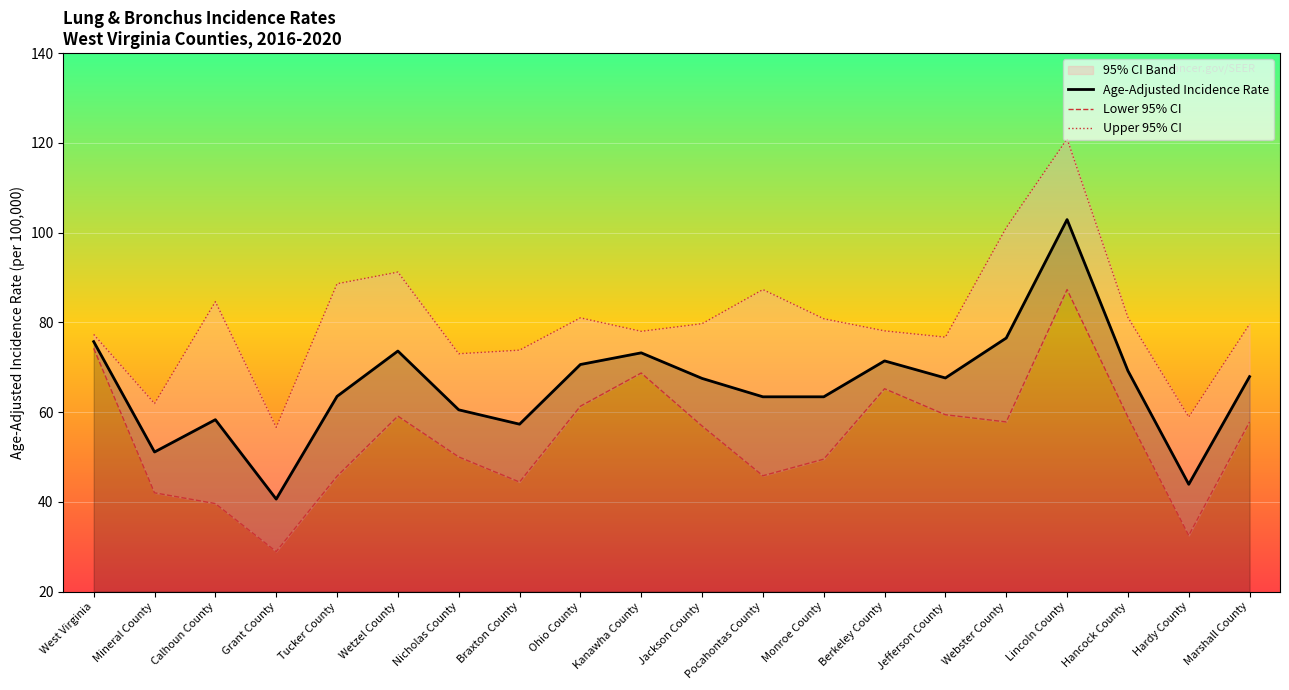

What is the minimum value for Lower 95% CI?

28.9